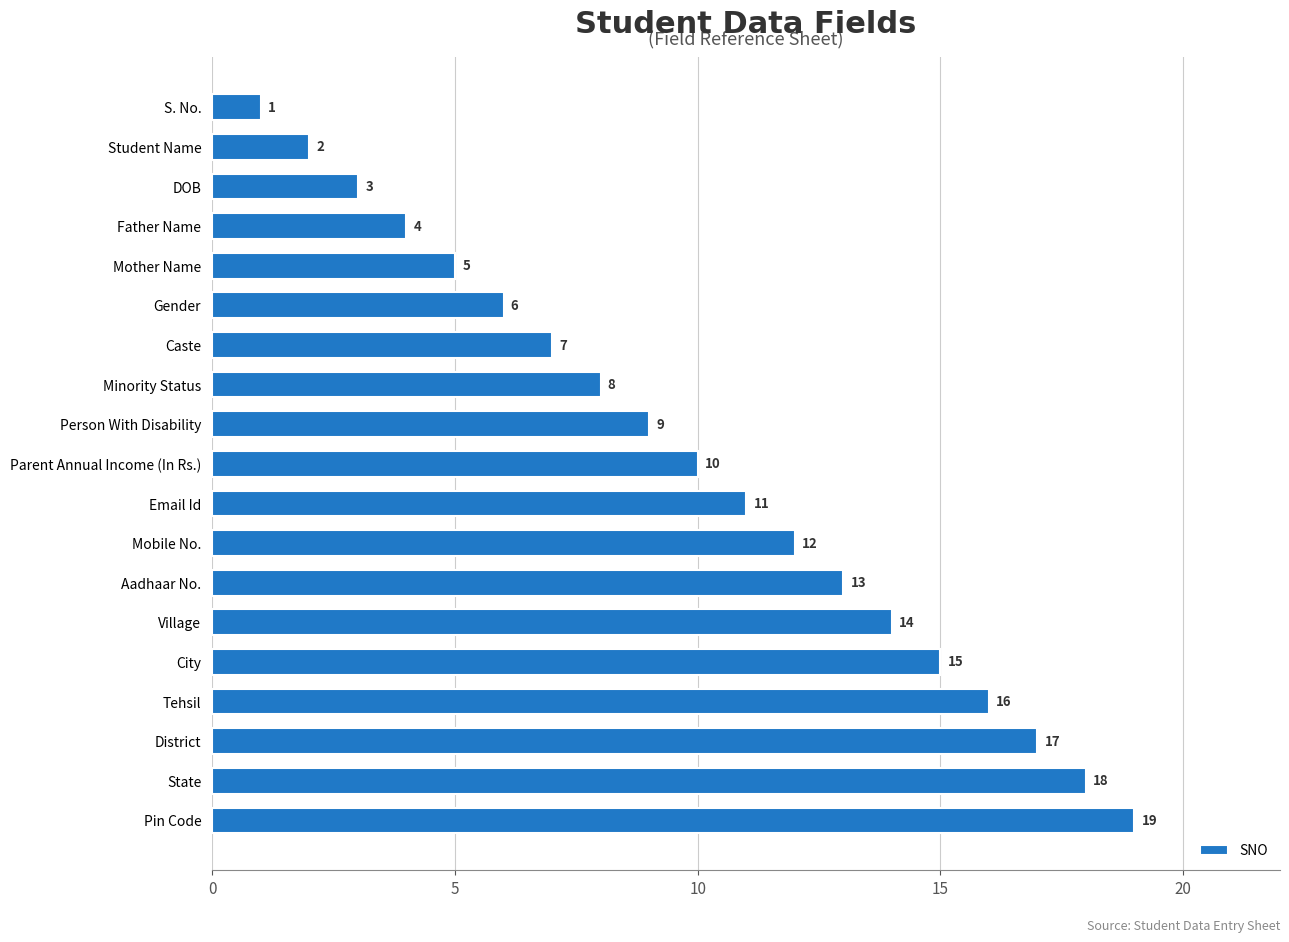

The value at Person With Disability is 9. True or false?

True